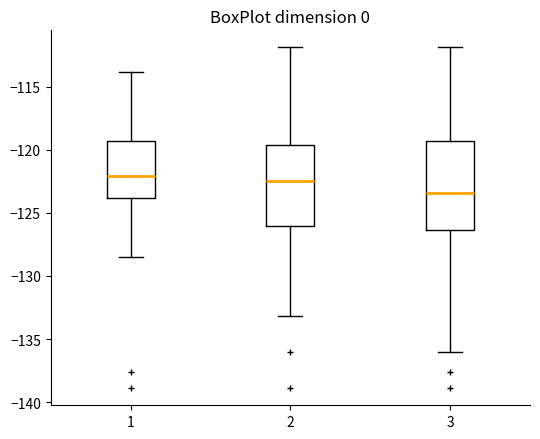

Which box's median line is the lowest?

3